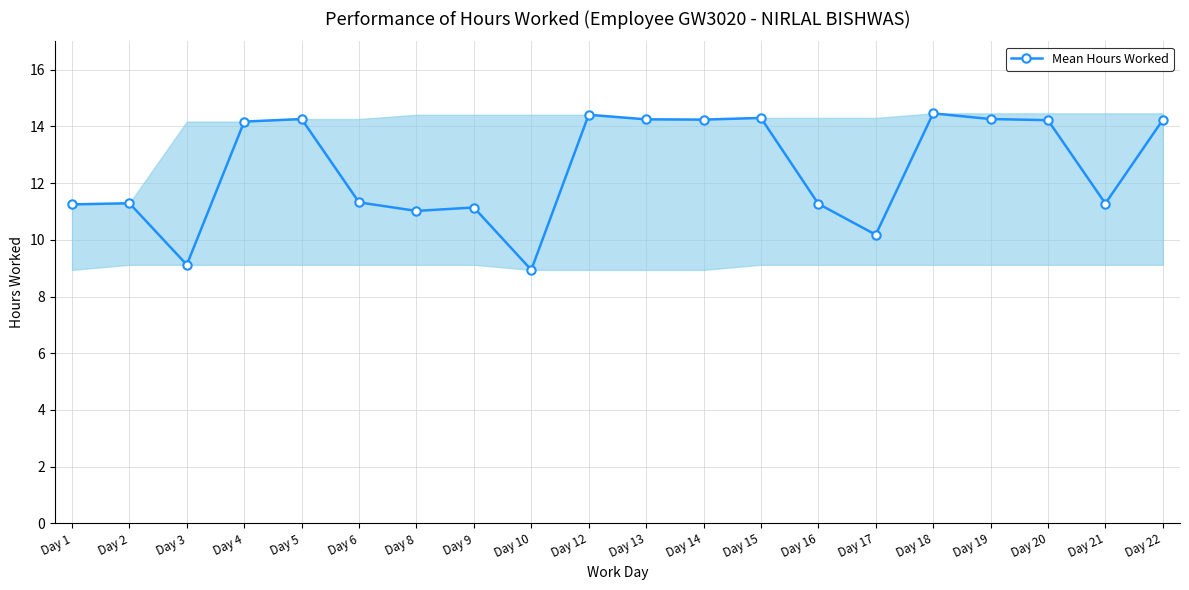

Count the number of data series in this chart.

1